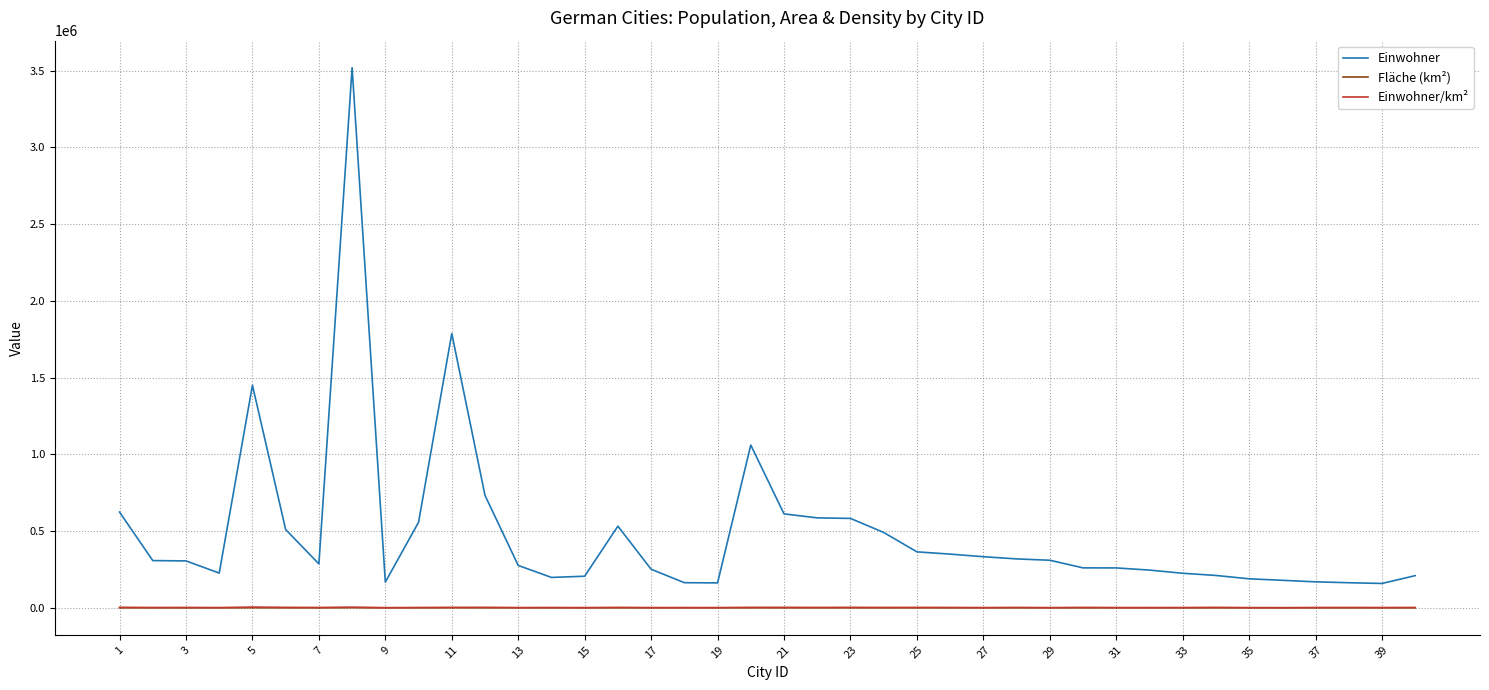

Which series has the largest range (max minus min)?

Einwohner